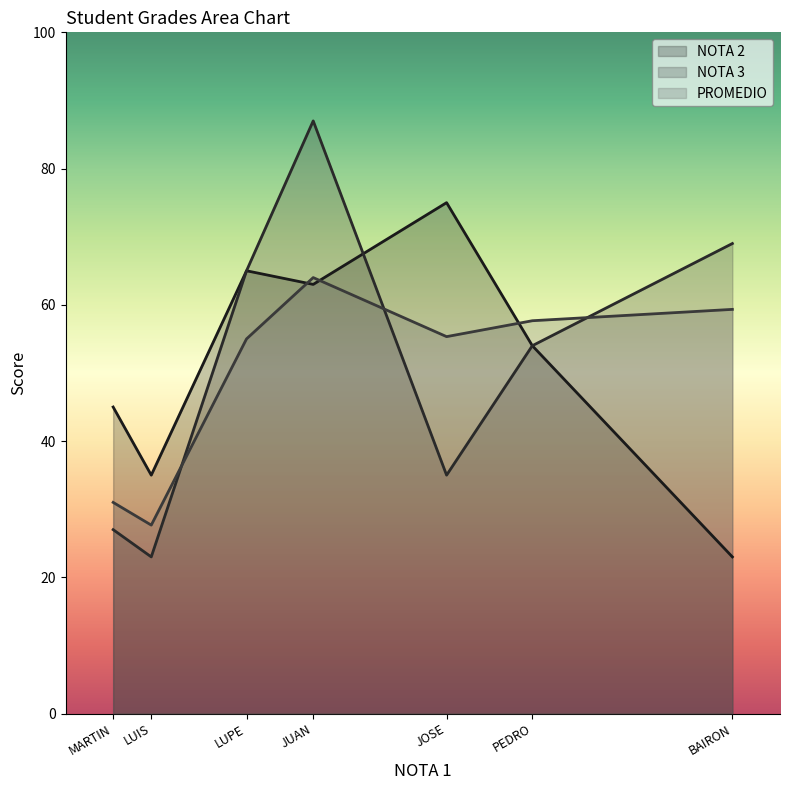

True or false: NOTA 3 has more than 0 interior local peaks.

True